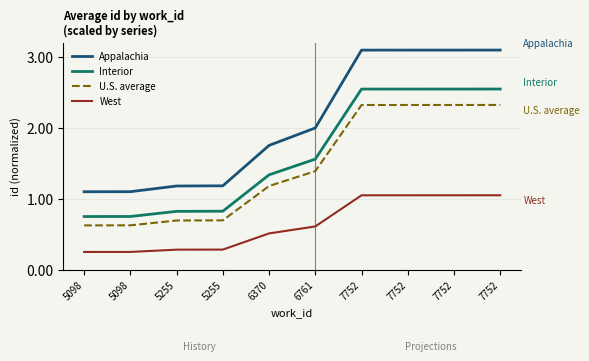

Is it true that Interior equals 0.8 at 5255?

True